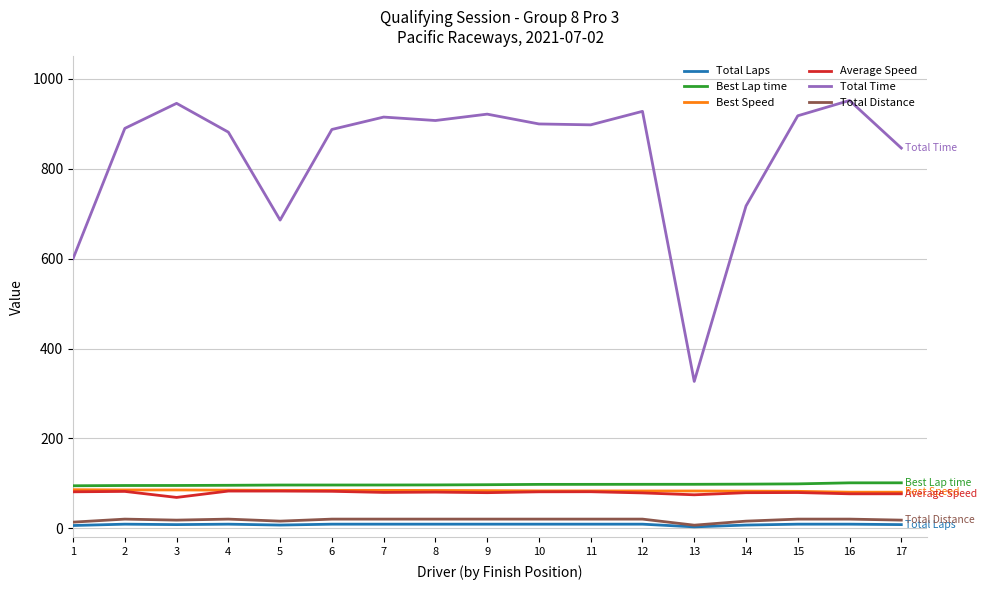

Which series has the largest total across all categories?

Total Time